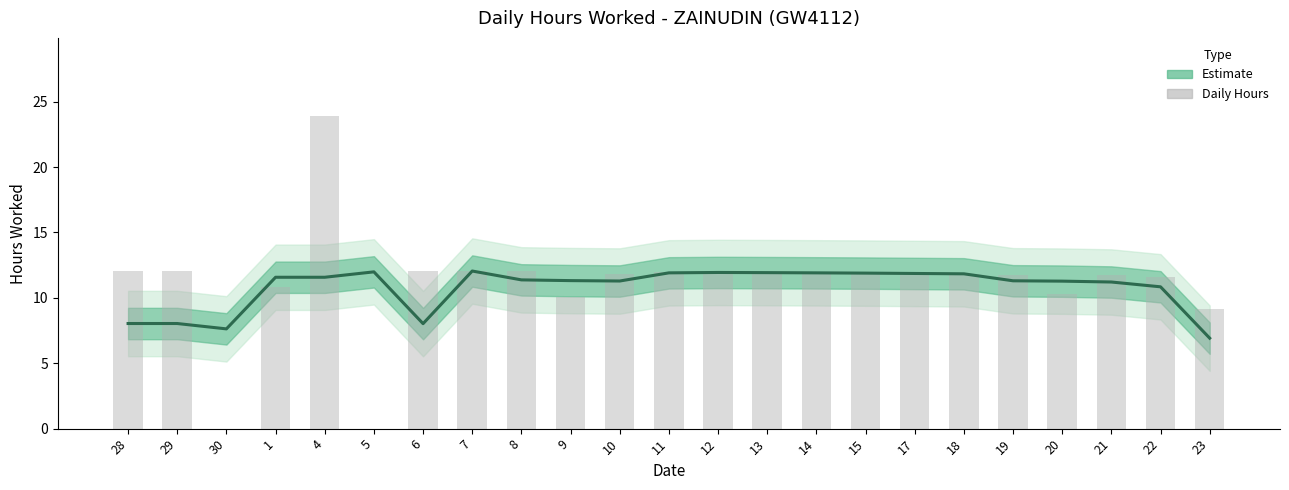

Rank the series by their average value, from lowest to highest.

Estimate, Daily Hours